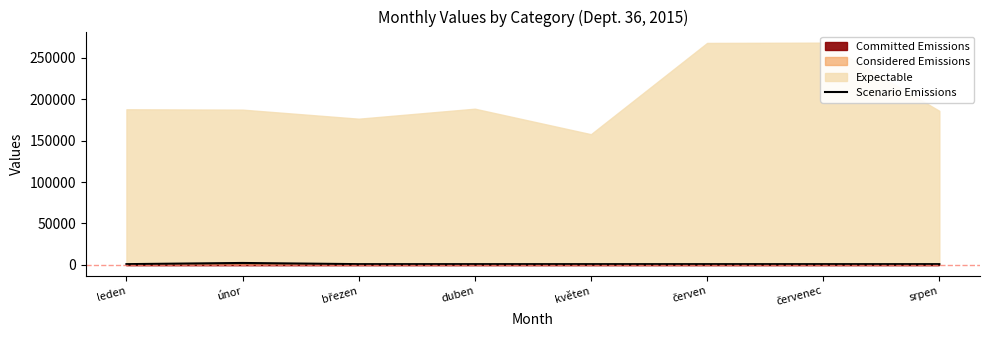

List the labels in order of value, smallest first.

leden, březen, duben, květen, červen, červenec, srpen, únor